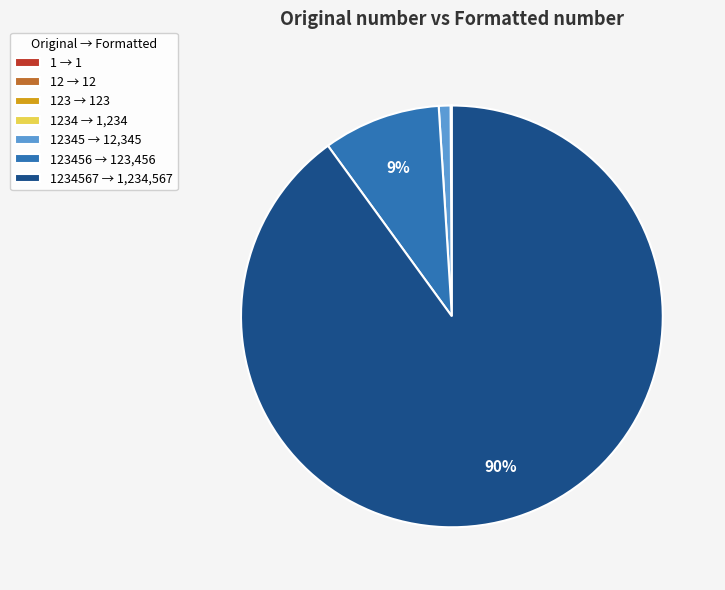

To the nearest percent, what is the average slice percentage?

14%